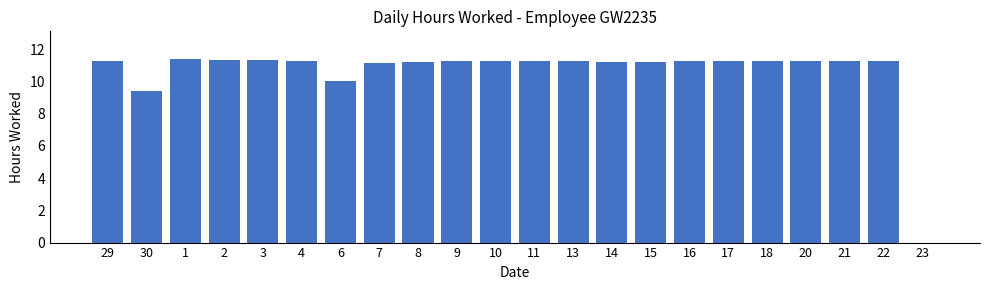

Where does the data first go above 11?

29